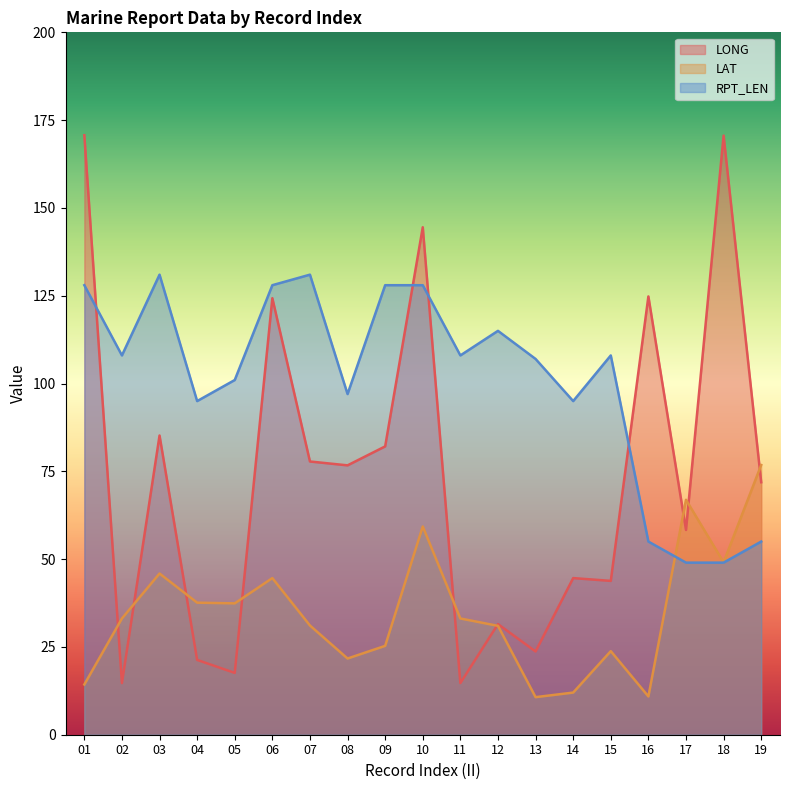

In LAT, how many points are higher than both neighbors (excluding endpoints)?

5